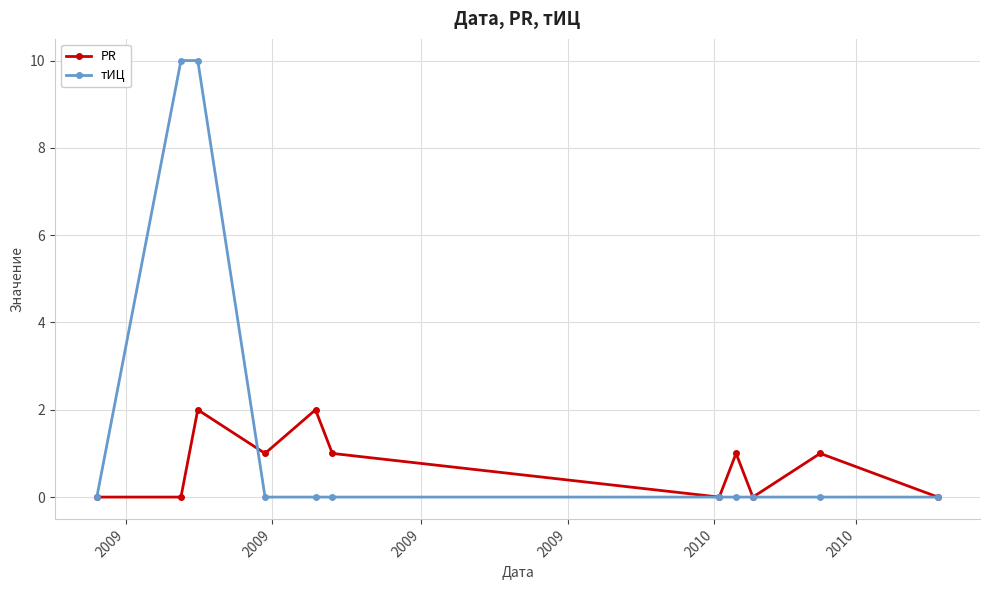

How many data points does each series have?

11